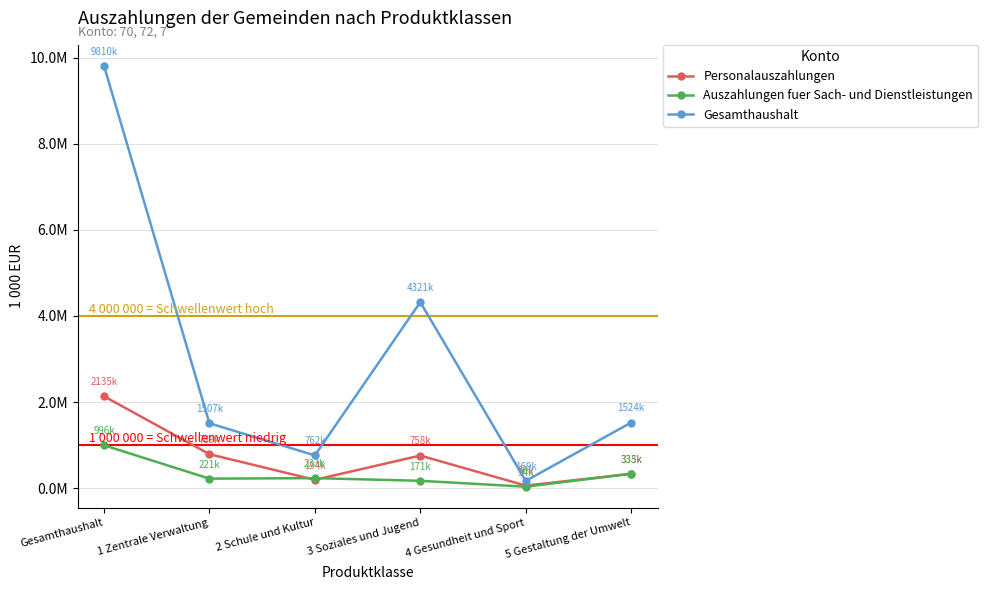

Reading left to right, what are all the values shown in this chart?

Personalauszahlungen: 2134735	789162	194214	757680	59805	332666
Auszahlungen fuer Sach- und Dienstleistungen: 996250	221009	233000	171352	34101	335269
Gesamthaushalt: 9809531	1507133	761627	4321390	168736	1523728